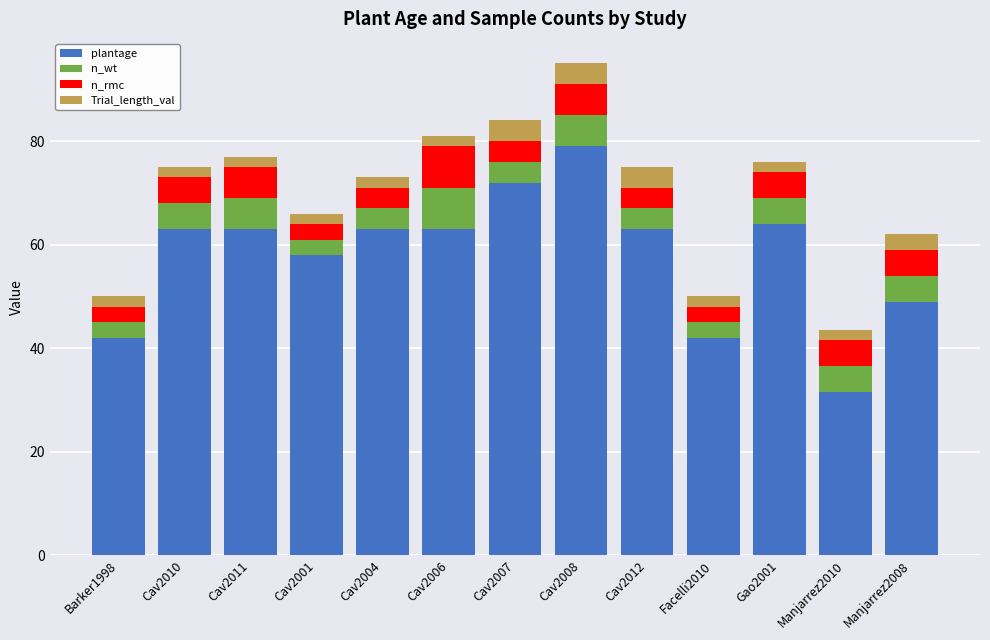

What is the total value across all series at Barker1998?

50.0